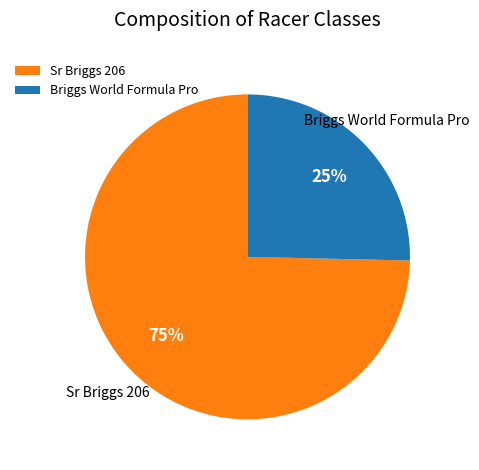

Is it true that Sr Briggs 206 is 75% of the pie?

True